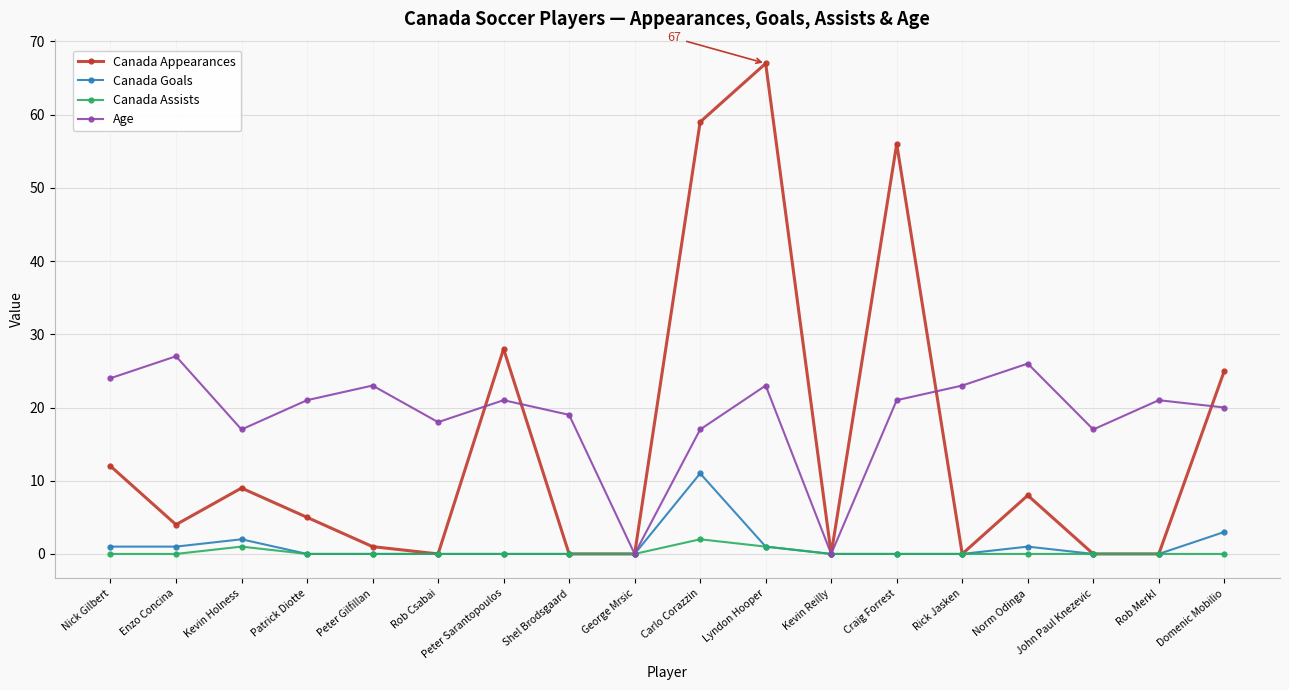

Reading left to right, extract all data points from this chart.

Canada Appearances: Nick Gilbert=12	Enzo Concina=4	Kevin Holness=9	Patrick Diotte=5	Peter Gilfillan=1	Rob Csabai=0	Peter Sarantopoulos=28	Shel Brodsgaard=0	George Mrsic=0	Carlo Corazzin=59	Lyndon Hooper=67	Kevin Reilly=0	Craig Forrest=56	Rick Jasken=0	Norm Odinga=8	John Paul Knezevic=0	Rob Merkl=0	Domenic Mobilio=25
Canada Goals: Nick Gilbert=1	Enzo Concina=1	Kevin Holness=2	Patrick Diotte=0	Peter Gilfillan=0	Rob Csabai=0	Peter Sarantopoulos=0	Shel Brodsgaard=0	George Mrsic=0	Carlo Corazzin=11	Lyndon Hooper=1	Kevin Reilly=0	Craig Forrest=0	Rick Jasken=0	Norm Odinga=1	John Paul Knezevic=0	Rob Merkl=0	Domenic Mobilio=3
Canada Assists: Nick Gilbert=0	Enzo Concina=0	Kevin Holness=1	Patrick Diotte=0	Peter Gilfillan=0	Rob Csabai=0	Peter Sarantopoulos=0	Shel Brodsgaard=0	George Mrsic=0	Carlo Corazzin=2	Lyndon Hooper=1	Kevin Reilly=0	Craig Forrest=0	Rick Jasken=0	Norm Odinga=0	John Paul Knezevic=0	Rob Merkl=0	Domenic Mobilio=0
Age: Nick Gilbert=24	Enzo Concina=27	Kevin Holness=17	Patrick Diotte=21	Peter Gilfillan=23	Rob Csabai=18	Peter Sarantopoulos=21	Shel Brodsgaard=19	George Mrsic=0	Carlo Corazzin=17	Lyndon Hooper=23	Kevin Reilly=0	Craig Forrest=21	Rick Jasken=23	Norm Odinga=26	John Paul Knezevic=17	Rob Merkl=21	Domenic Mobilio=20